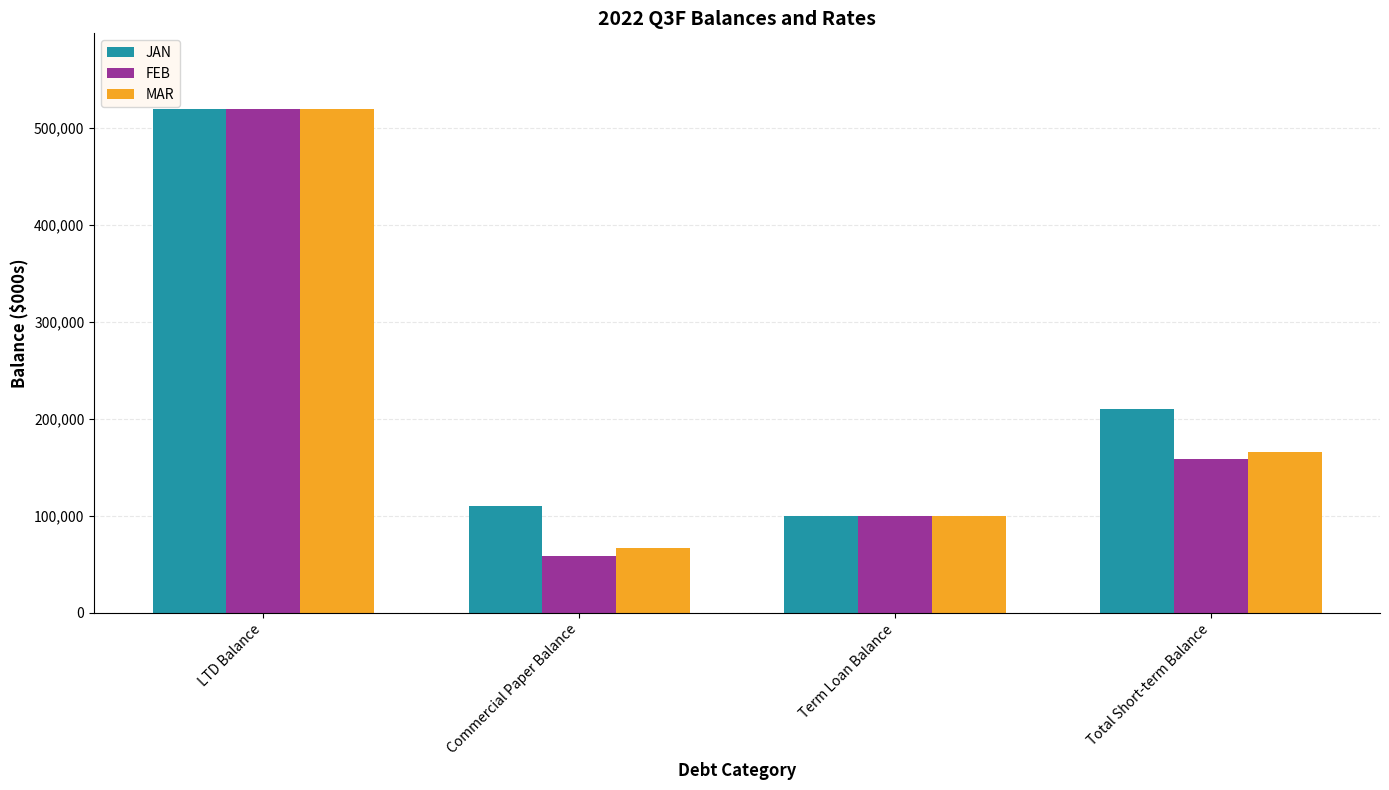

Where is FEB nearest to the value 289100?

Total Short-term Balance